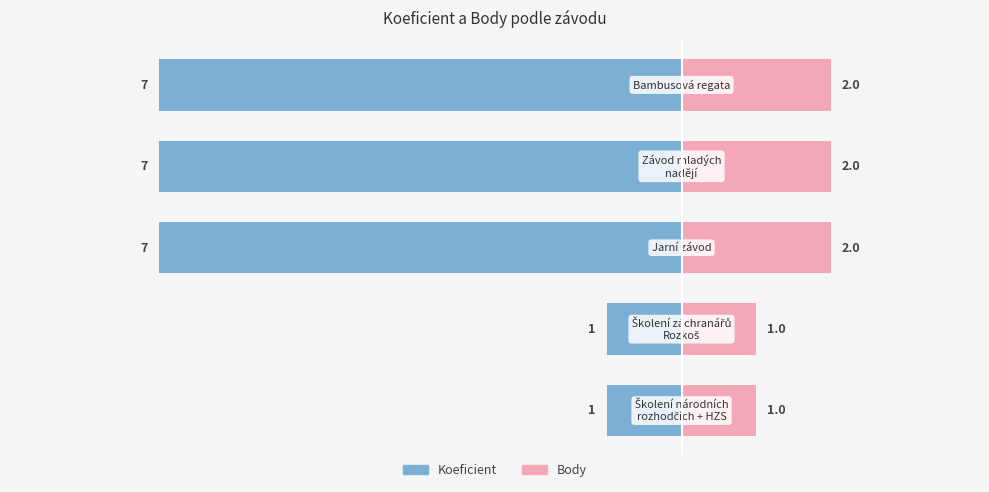

Is it true that Koeficient equals -1 at 1?

True